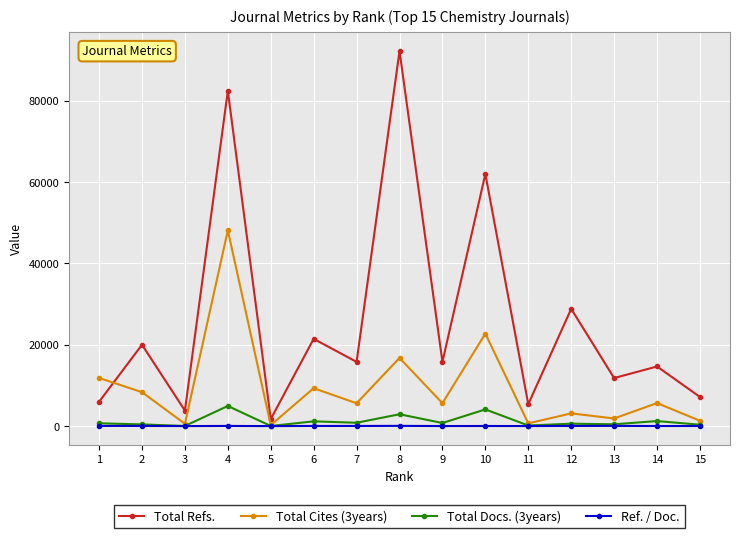

How many lines are shown in the chart?

4